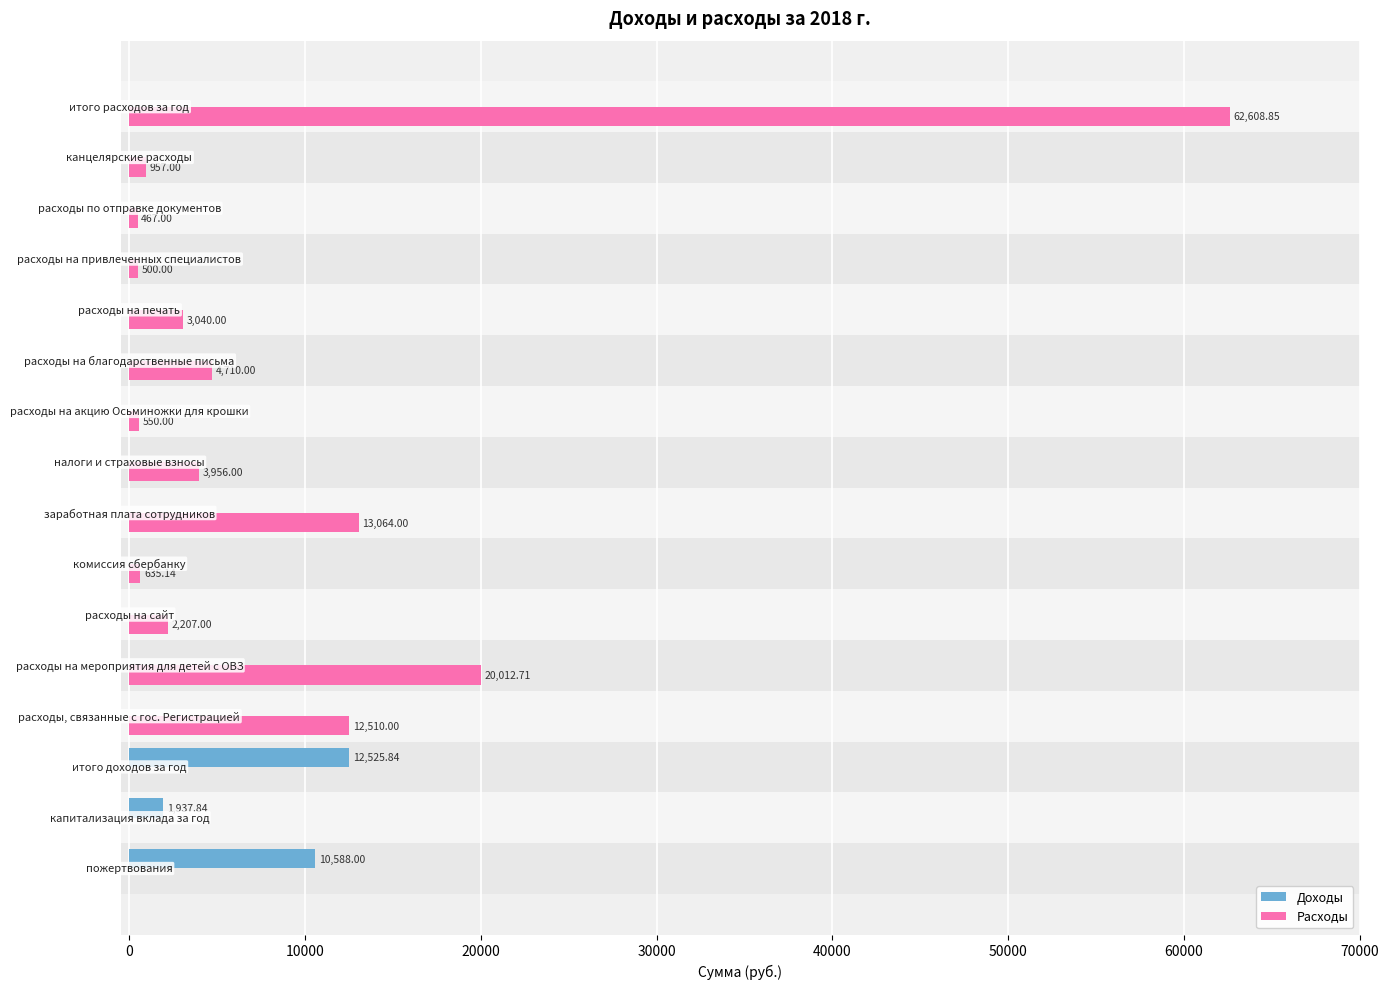

List the series in order of their peak value, highest first.

Расходы, Доходы